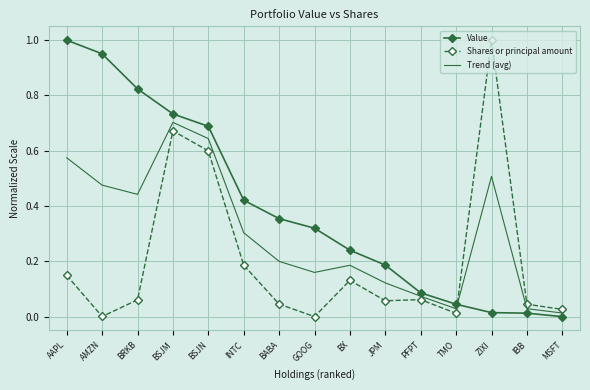

How many categories are shown in the chart?

15